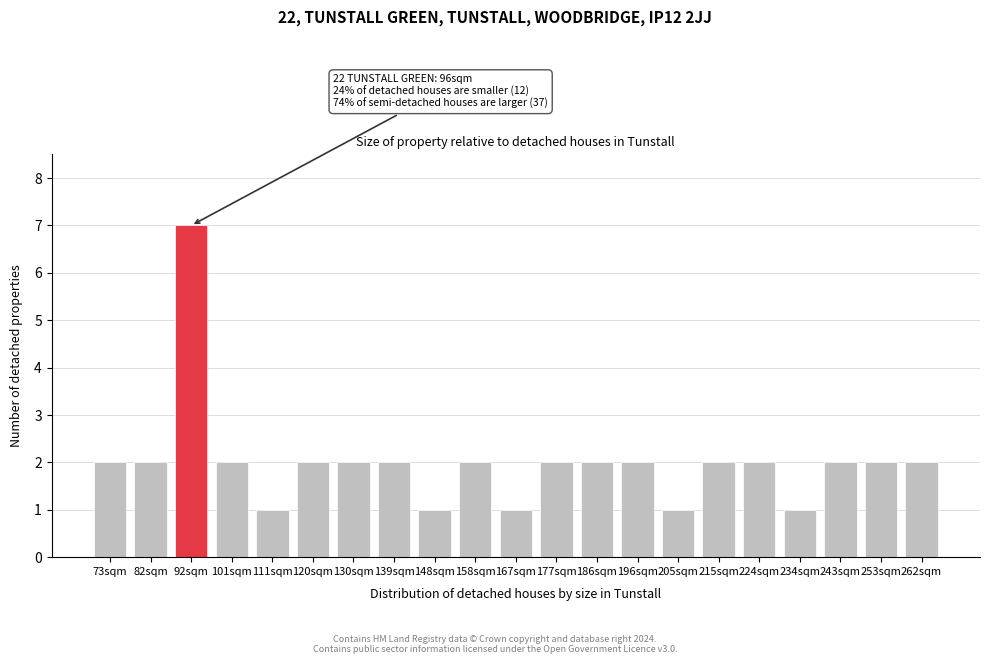

Reading left to right, extract all data points from this chart.

2	2	7	2	1	2	2	2	1	2	1	2	2	2	1	2	2	1	2	2	2